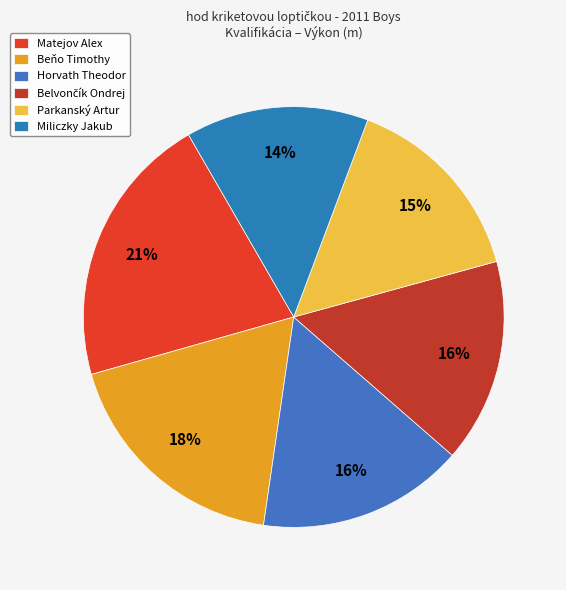

Count the number of slices in the pie.

6